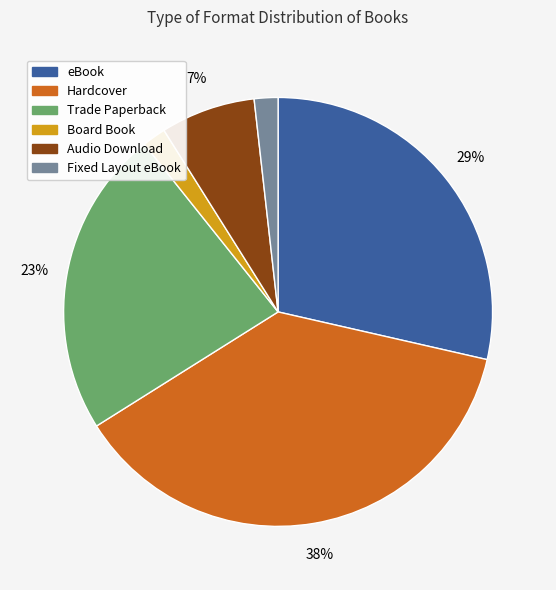

To the nearest percent, what is the average slice percentage?

17%